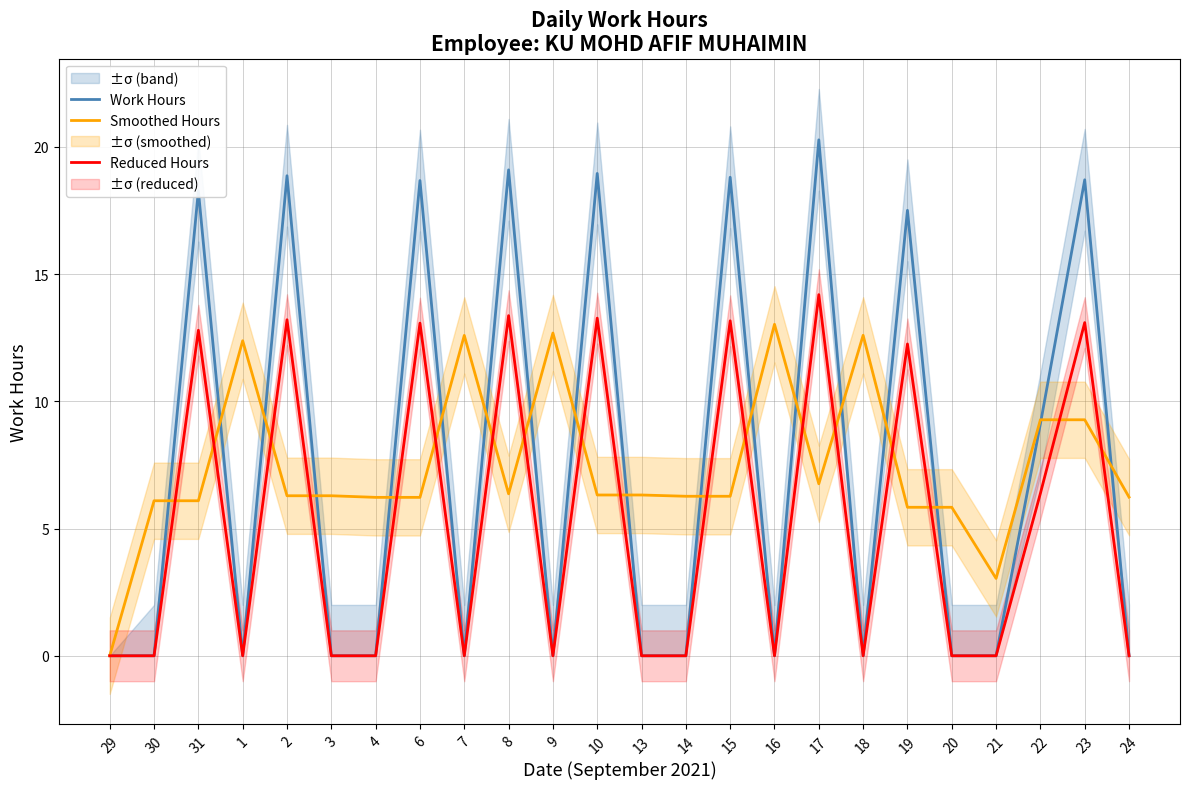

Between 10 and 21, which series saw the biggest shift?

Work Hours